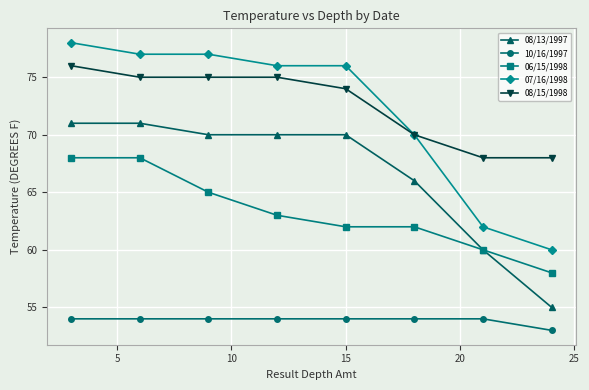

What is the difference between the maximum and minimum values in the 08/15/1998 series?

8